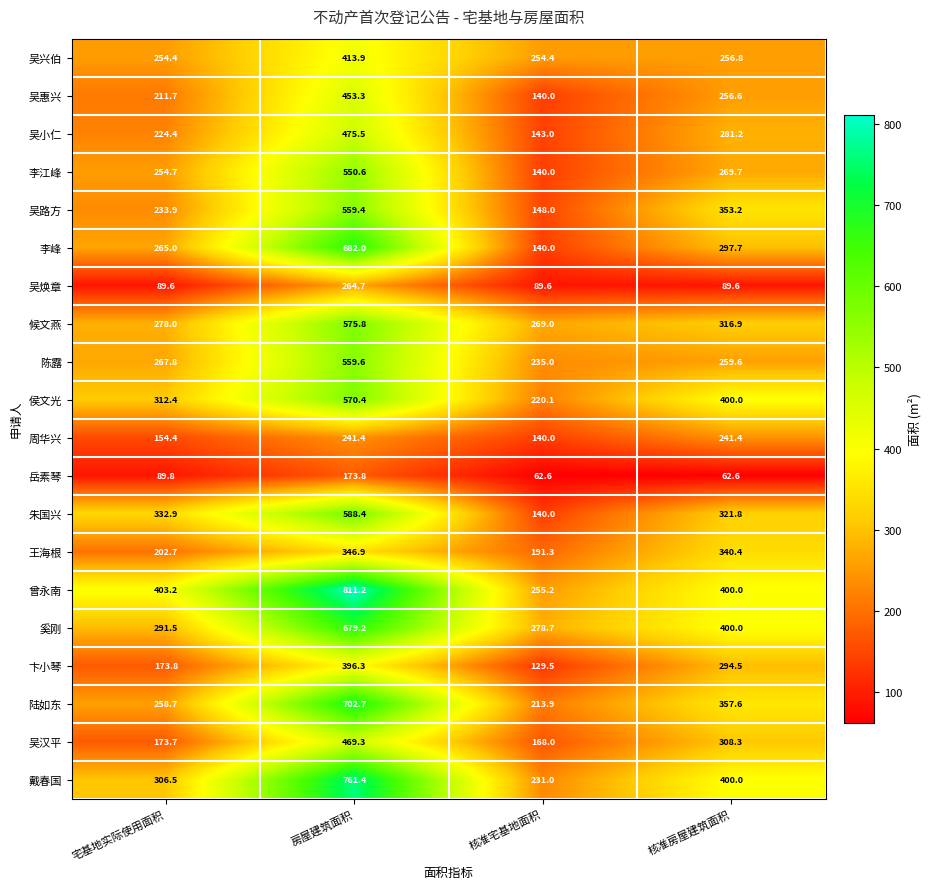

At which label does 岳素琴 first exceed 89?

宅基地实际使用面积